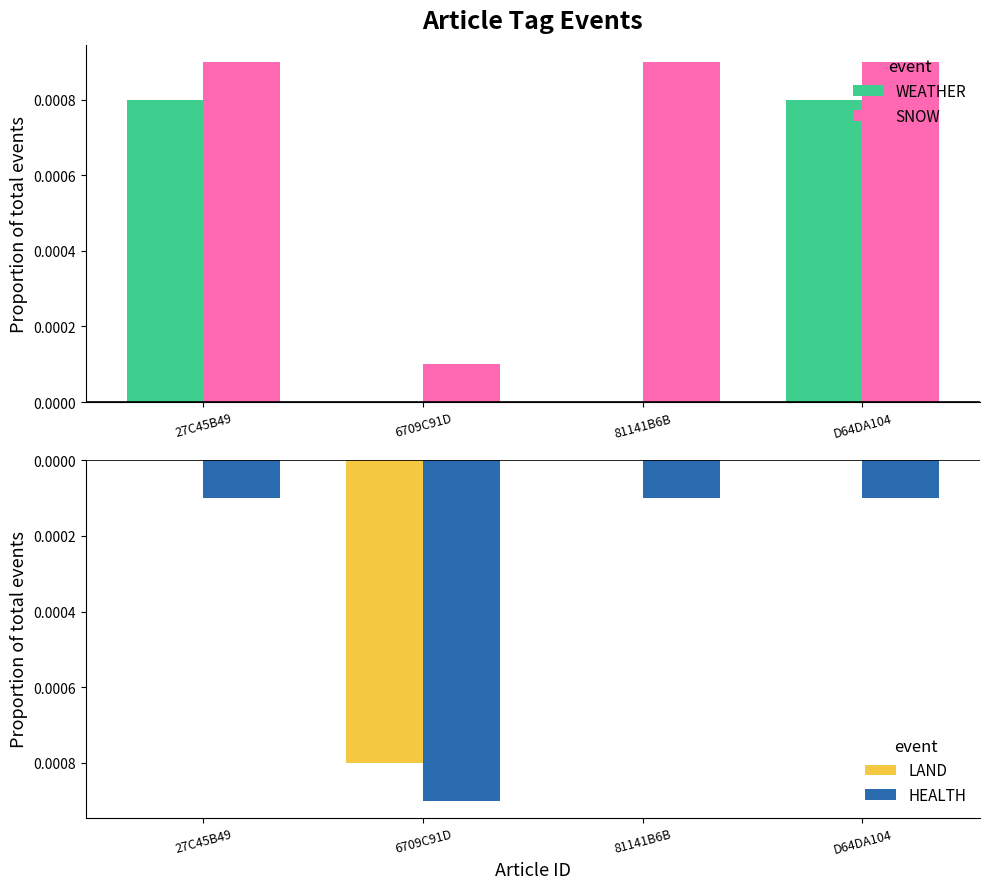

The value of HEALTH at 6709C91D is -0.0. True or false?

True